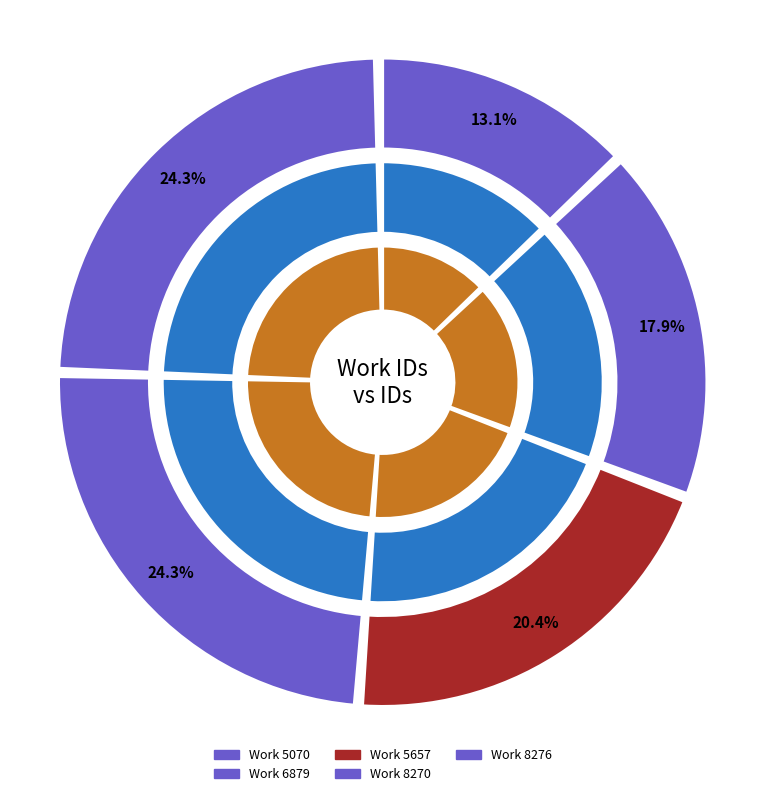

What is the change in value from 6879 to 8276?

+6684